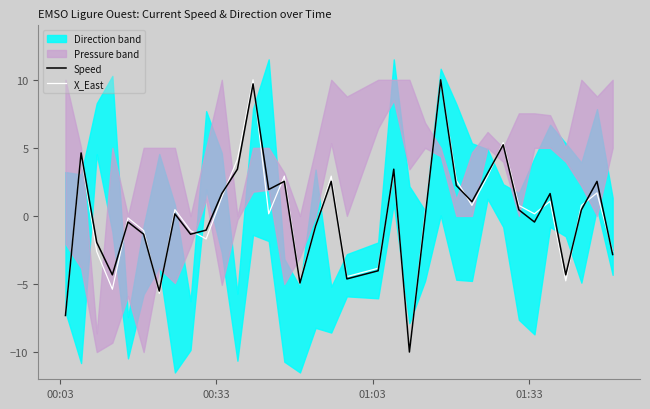

What is the minimum value for X_East?

-10.0